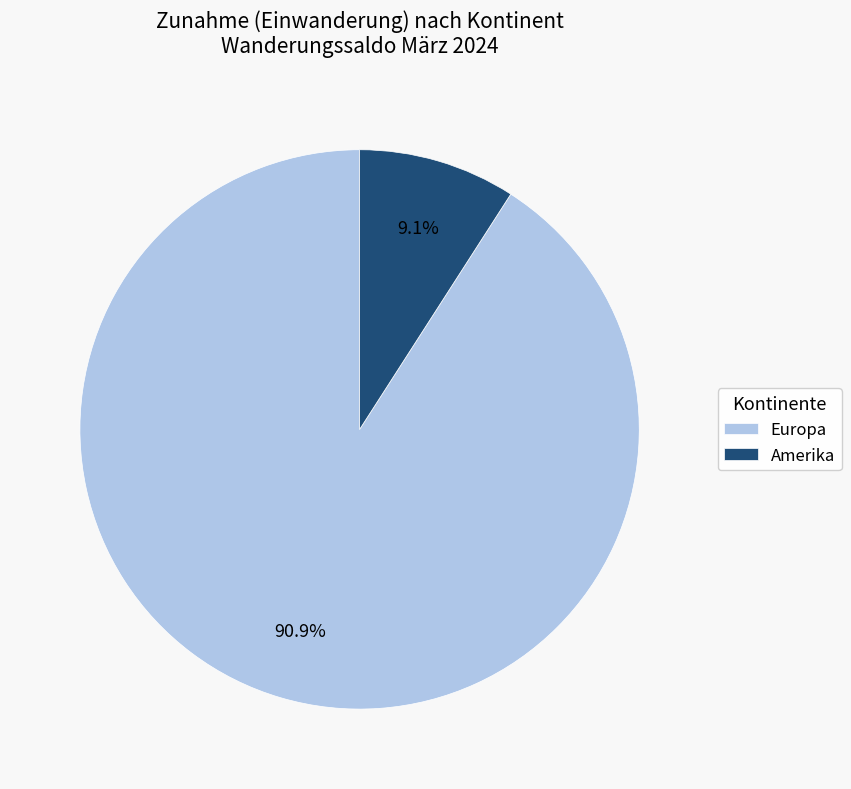

What is the smallest slice in the pie chart?

Amerika